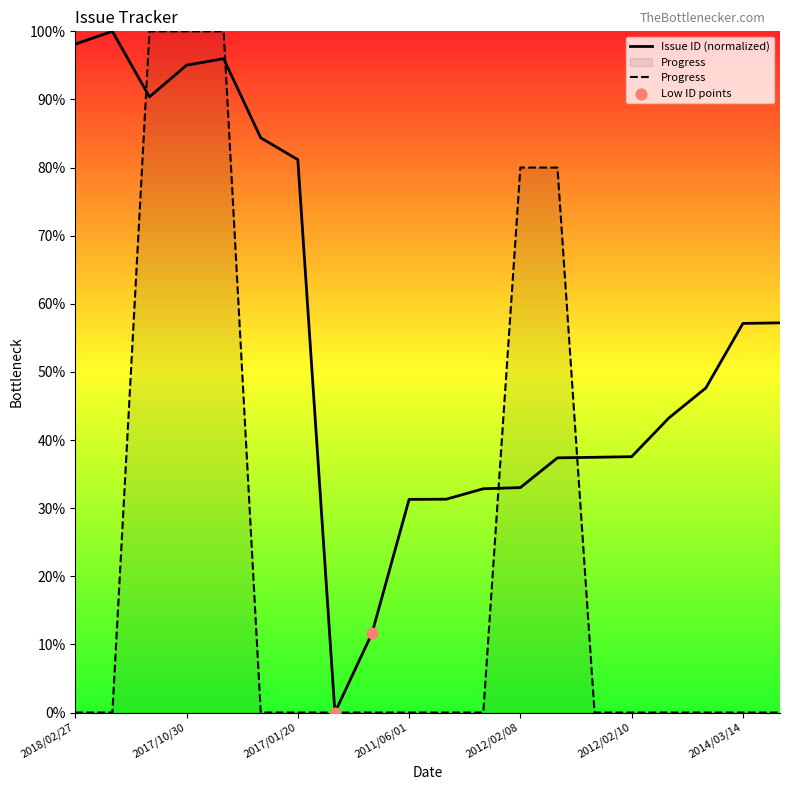

What is the total value across all series at 2018/04/26?

100.0